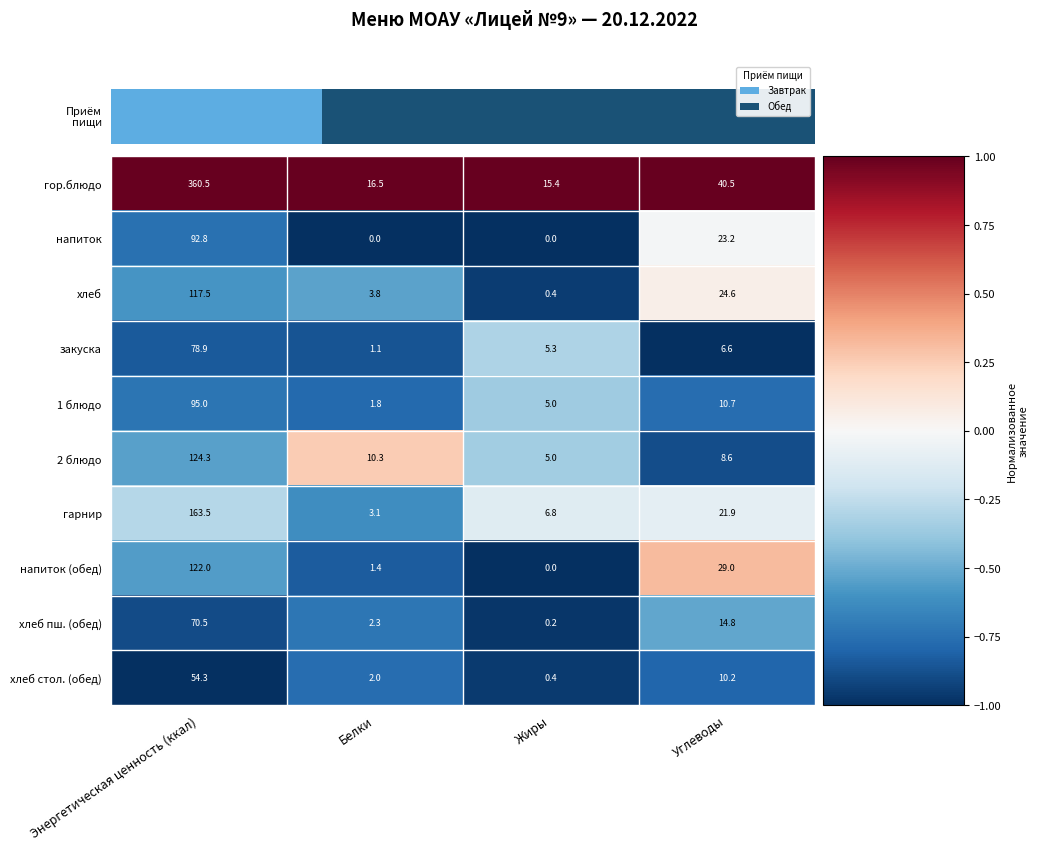

At which category does the chart reach its peak across all series?

Энергетическая ценность (ккал)